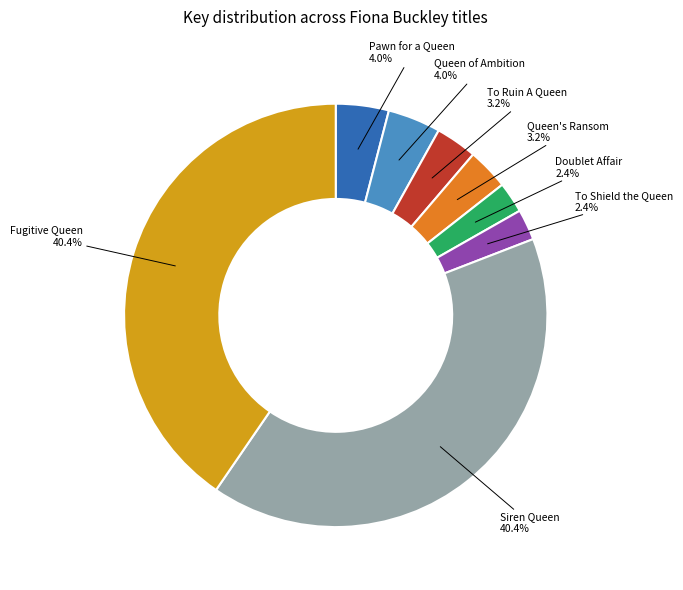

Does any single category account for the majority?

No